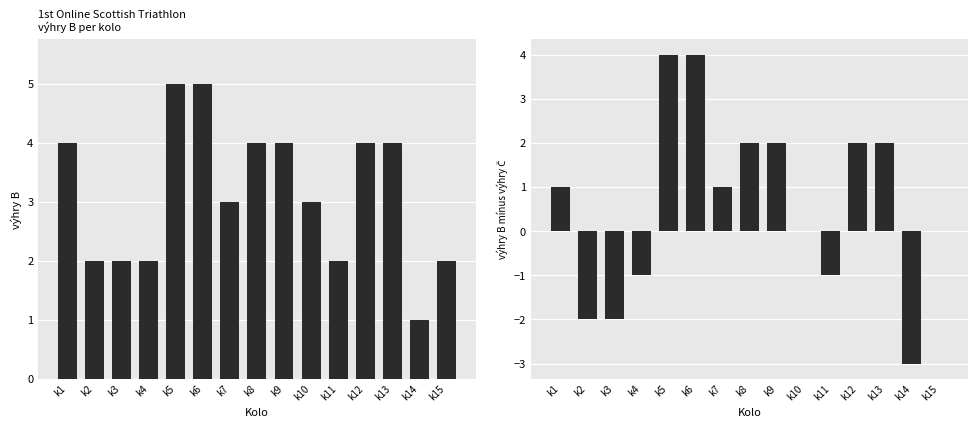

What is the average value of the výhry Č (diff) series?

1